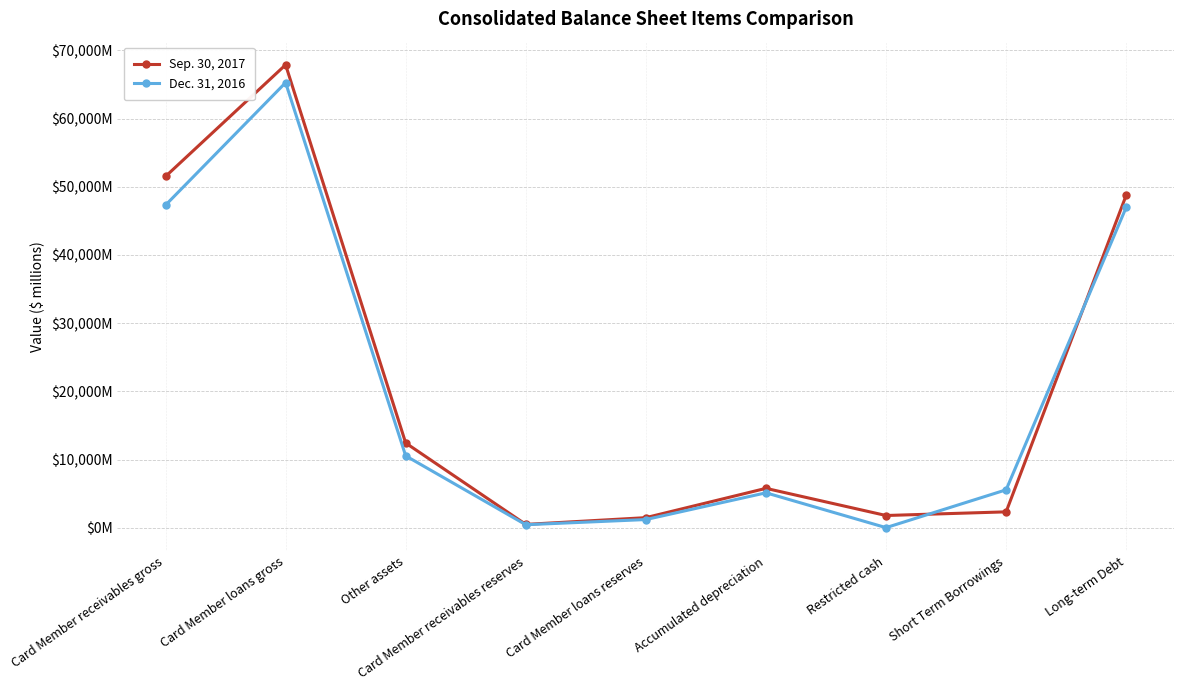

The value of Dec. 31, 2016 at Card Member receivables reserves is 467. True or false?

True